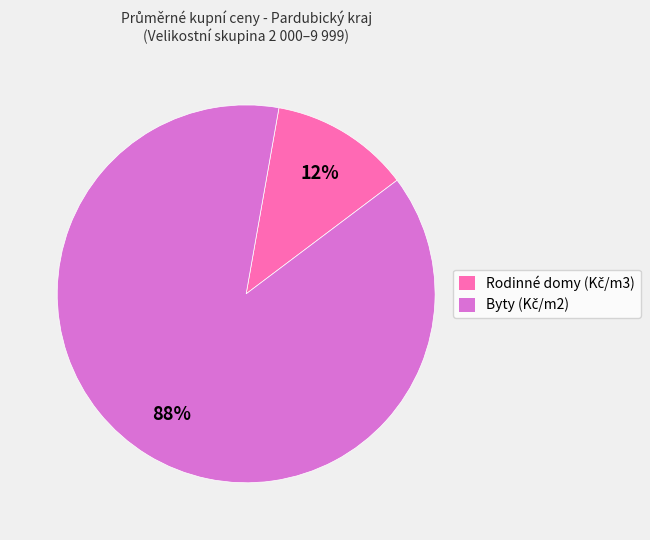

Does any single category account for the majority?

Yes